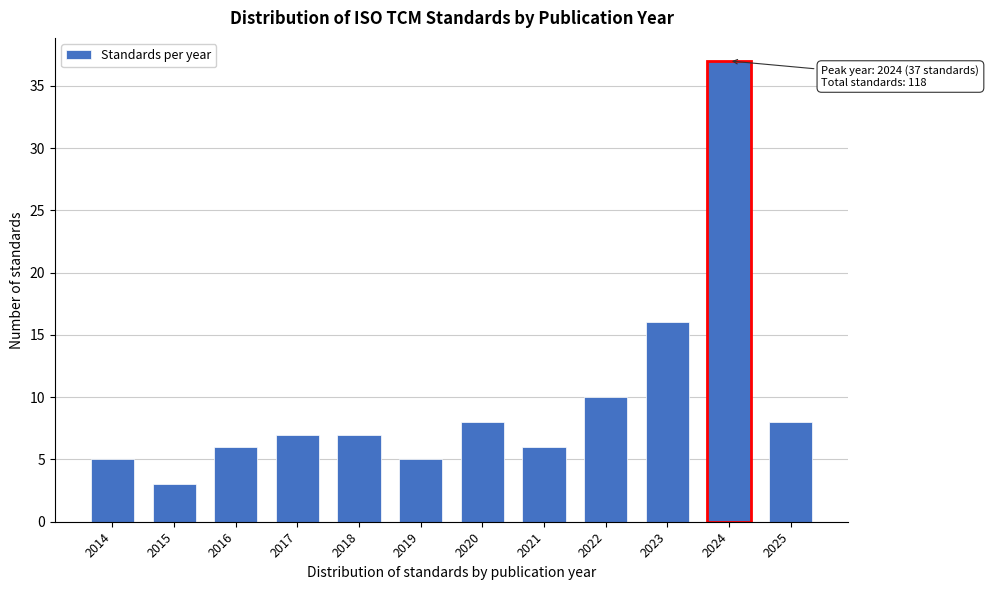

Reading right to left, what are all the values shown in this chart?

8	37	16	10	6	8	5	7	7	6	3	5